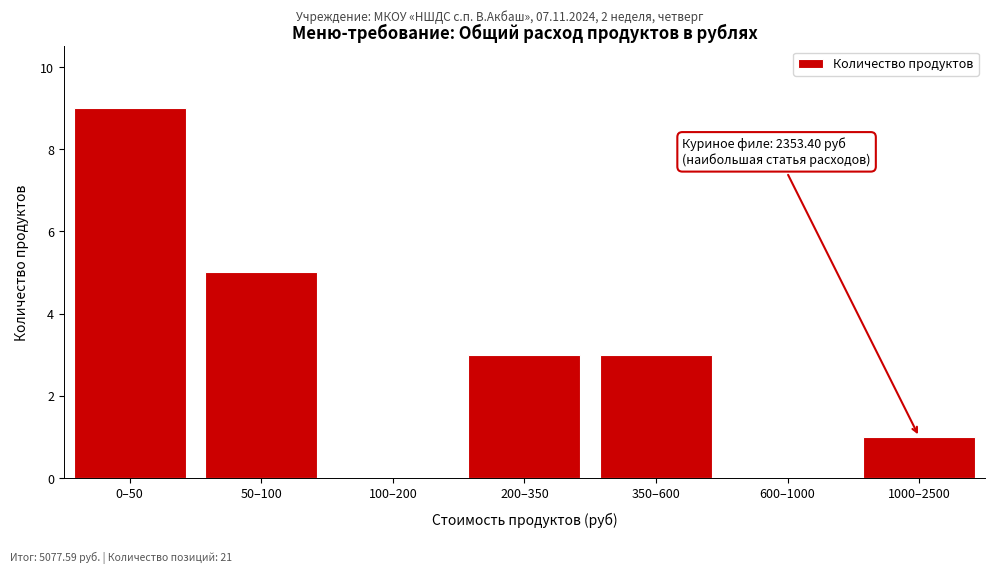

Reading left to right, list all the values displayed in this chart.

0–50=9	50–100=5	100–200=0	200–350=3	350–600=3	600–1000=0	1000–2500=1